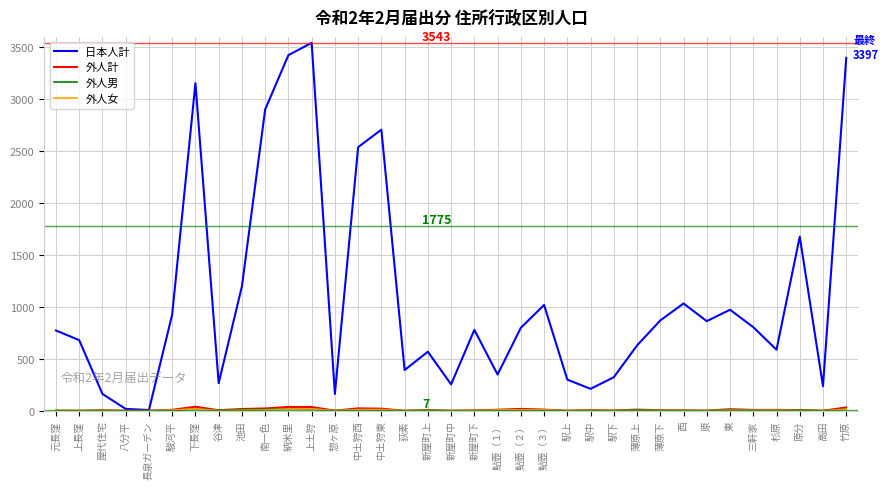

What is the total value across all series at 中土狩東?

2747